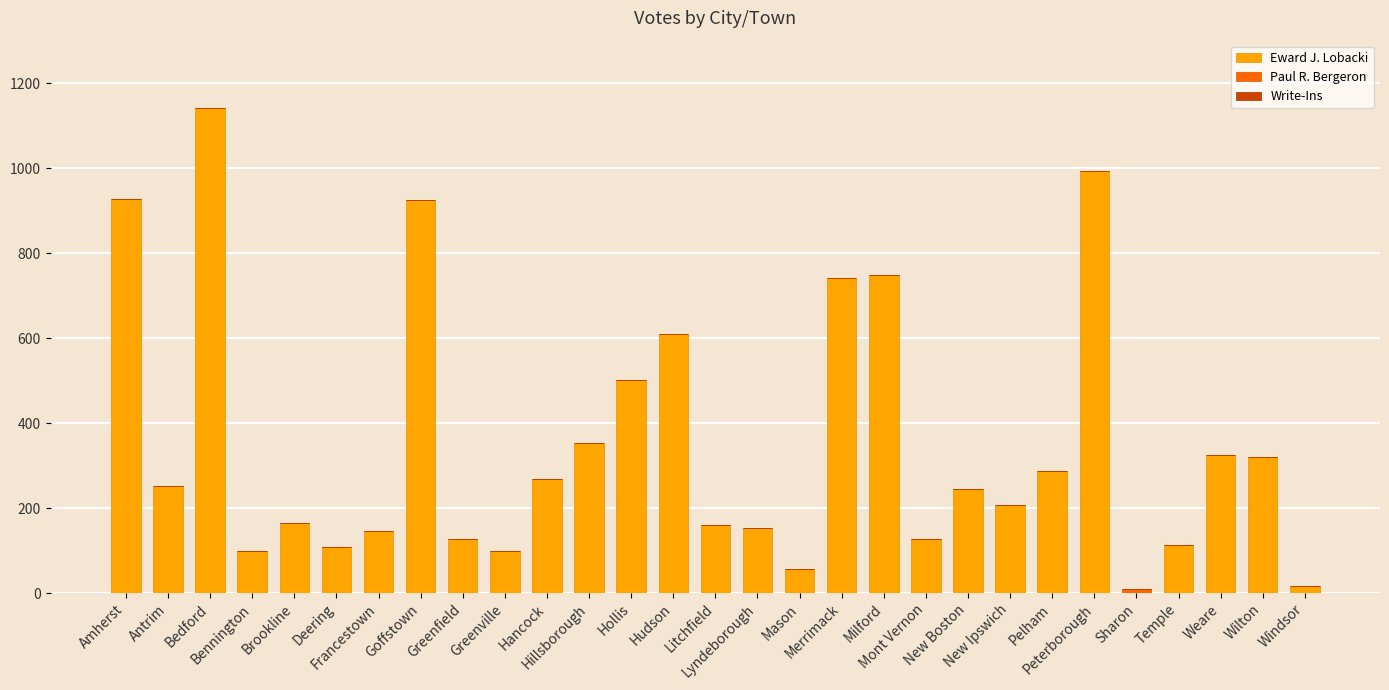

What is the sum of all Eward J. Lobacki values?

10205